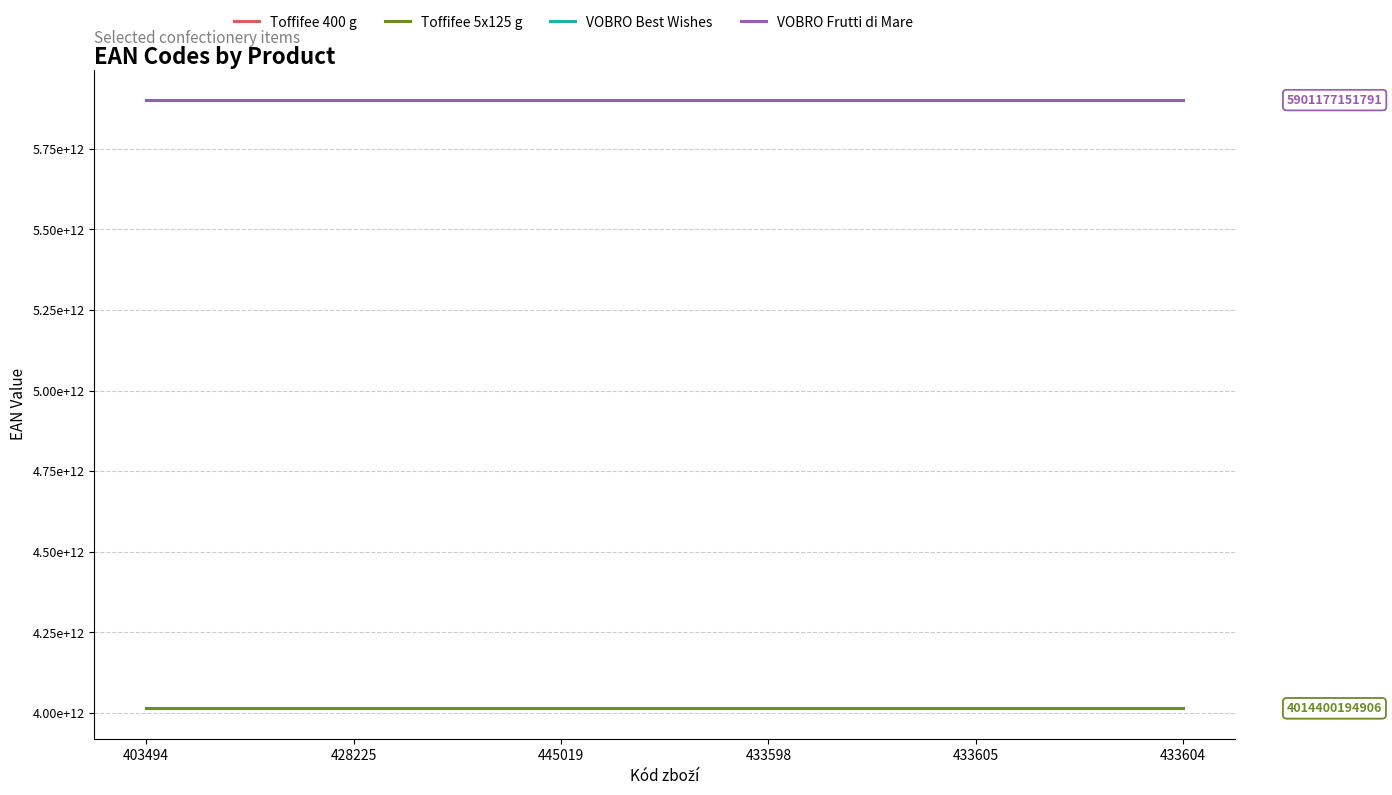

Reading right to left, what are all the values shown in this chart?

Toffifee 400 g: 4014400900576	4014400900576	4014400900576	4014400900576	4014400900576	4014400900576
Toffifee 5x125 g: 4014400194906	4014400194906	4014400194906	4014400194906	4014400194906	4014400194906
VOBRO Best Wishes: 5901177153665	5901177153665	5901177153665	5901177153665	5901177153665	5901177153665
VOBRO Frutti di Mare: 5901177151791	5901177151791	5901177151791	5901177151791	5901177151791	5901177151791